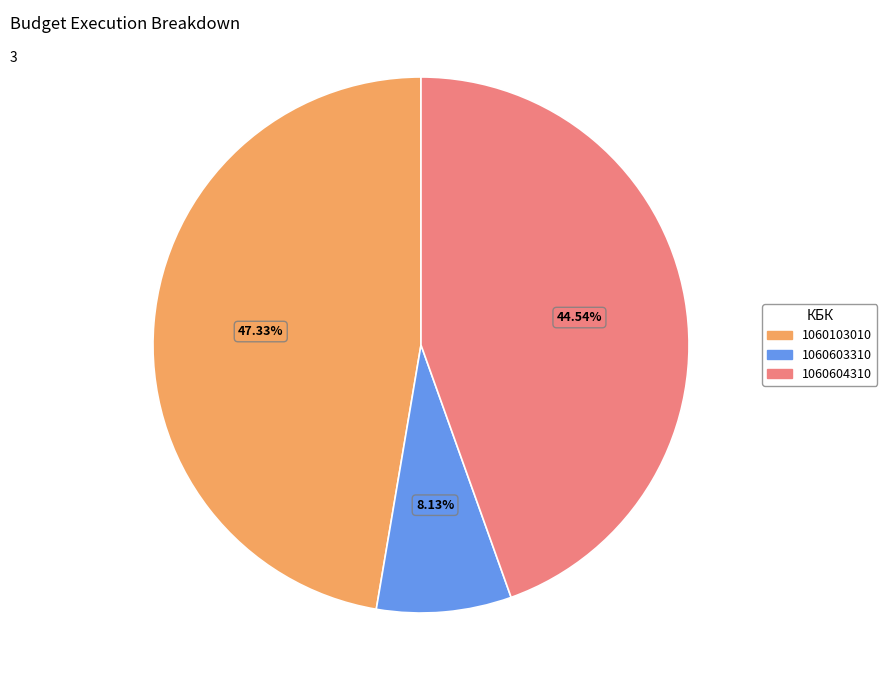

Combined, what portion of the pie is 1060604310 and 1060603310?

52.7%